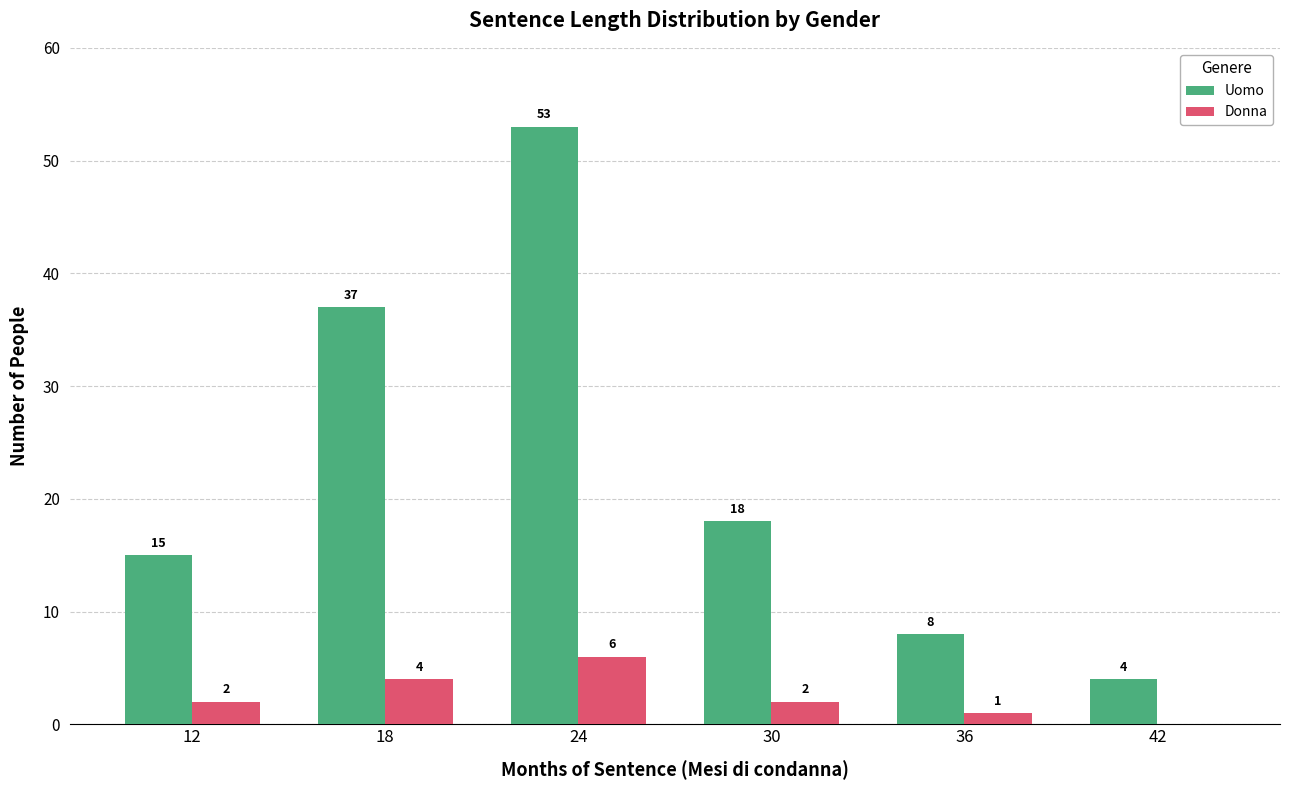

What is the sum of the Donna values at 24 and 42?

6